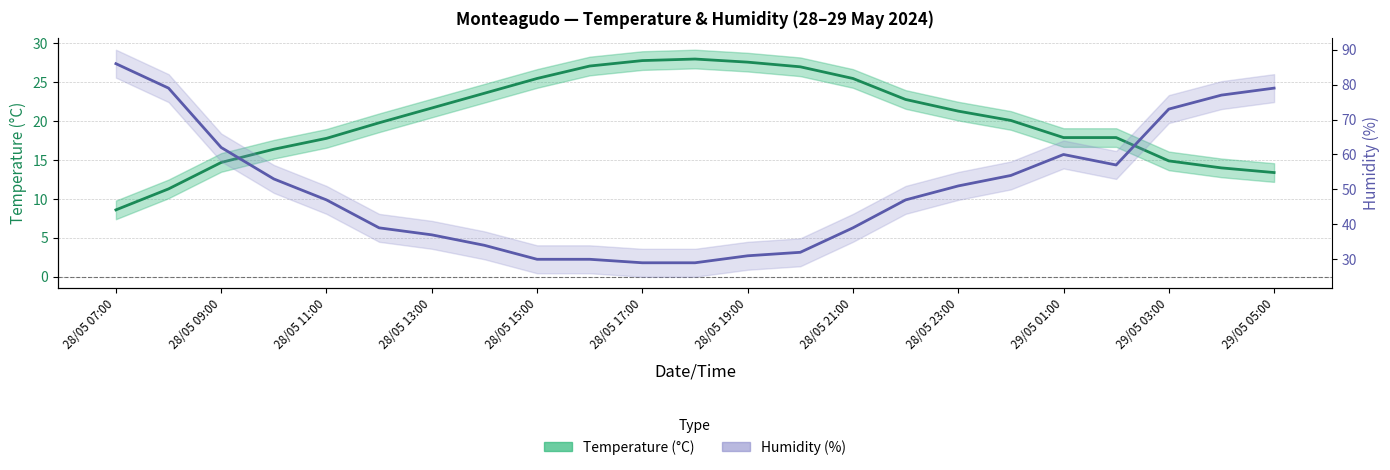

At which category is the sum across all series the highest?

28/05 07:00